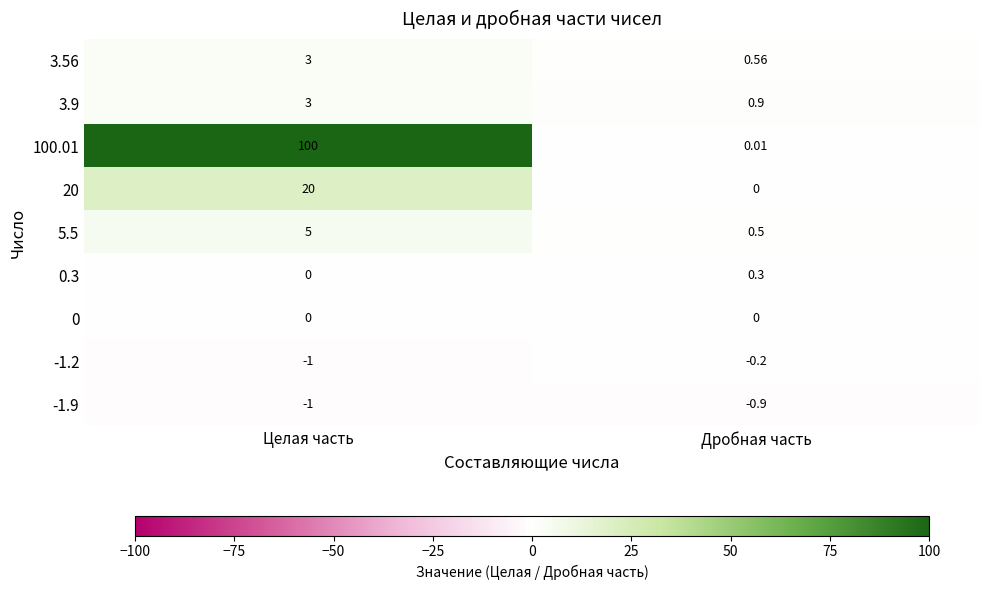

Where is 100.01 nearest to the value 50?

Дробная часть